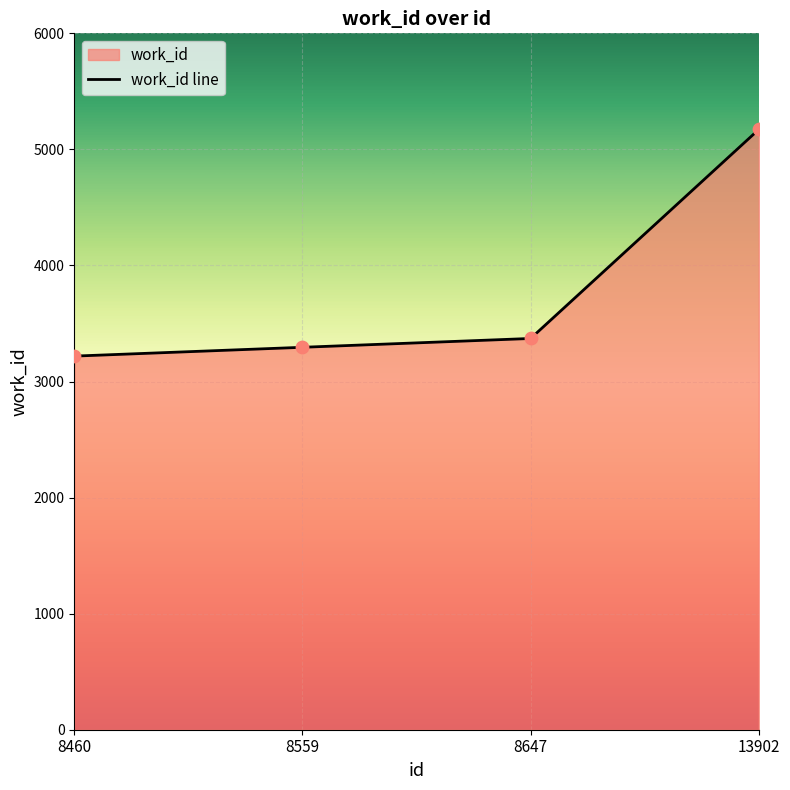

Between 13902 and 8647, which is larger?

13902